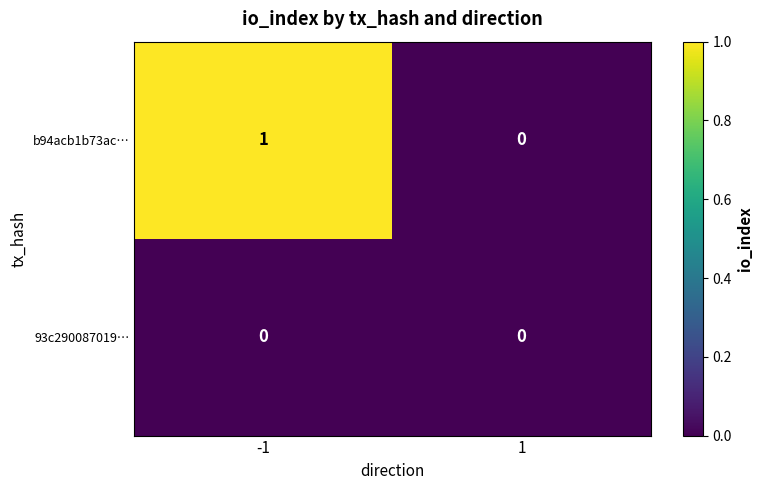

How many values in the b94acb1b73ac… series are below 1?

1